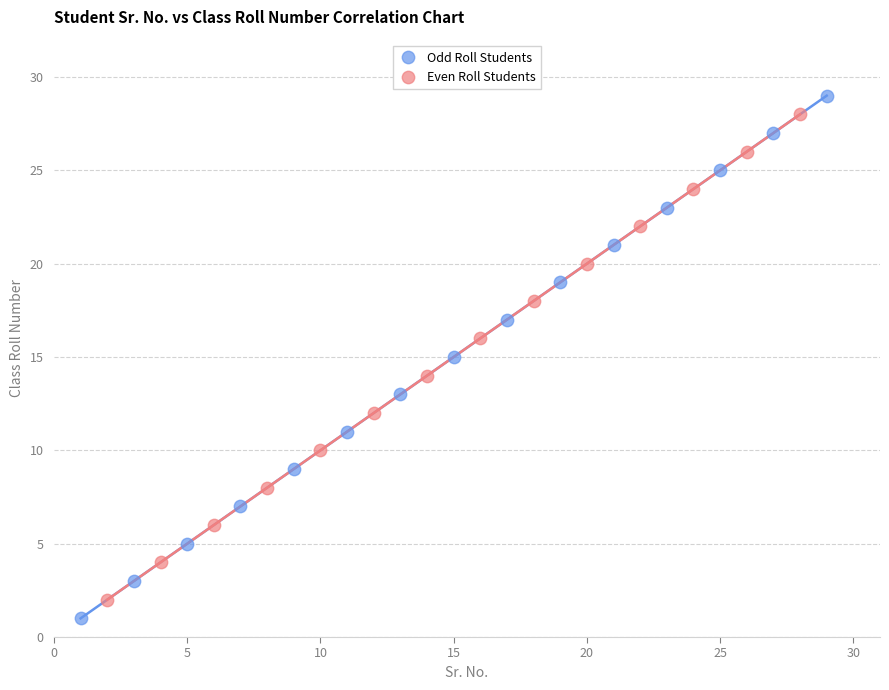

Which series has the largest Y range (max minus min)?

Odd Roll Students